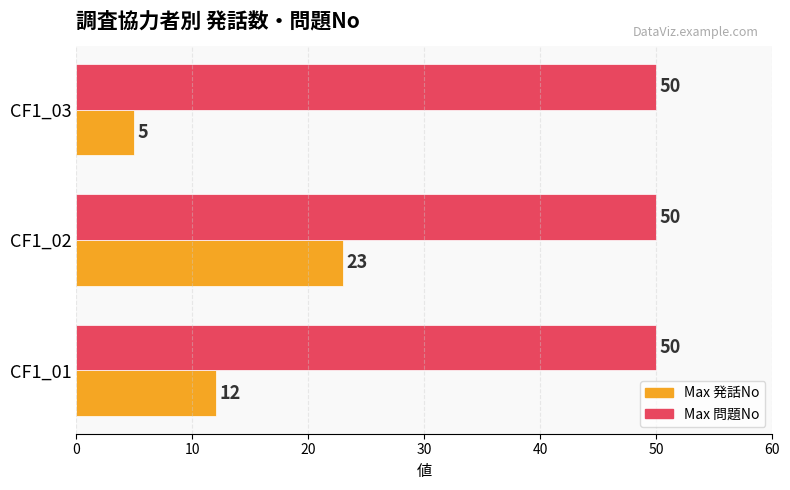

What is the lowest value of the Max 発話No series?

5